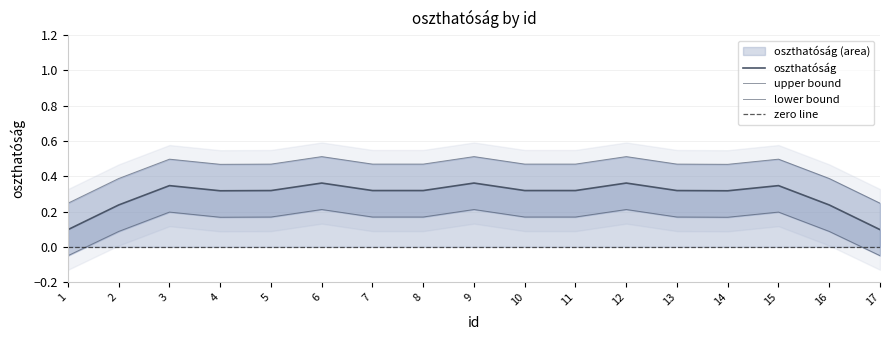

Between 3 and 7, which is larger?

3